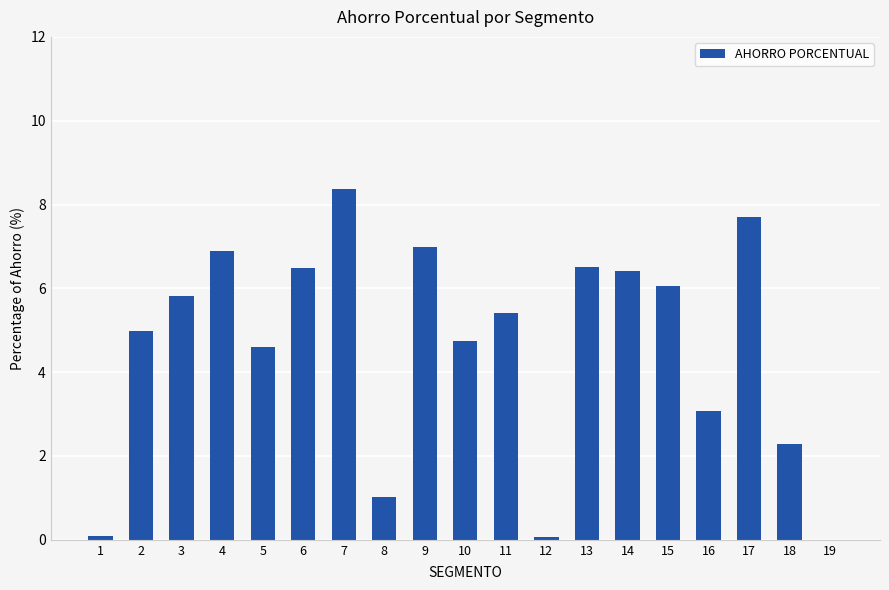

Between 6 and 2, which is larger?

6